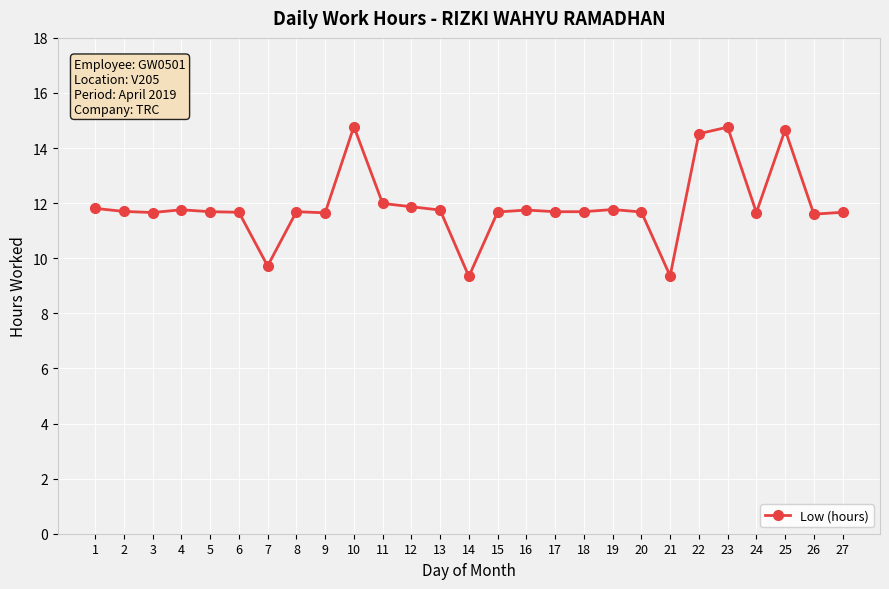

True or false: the data has more than 2 interior local peaks.

True